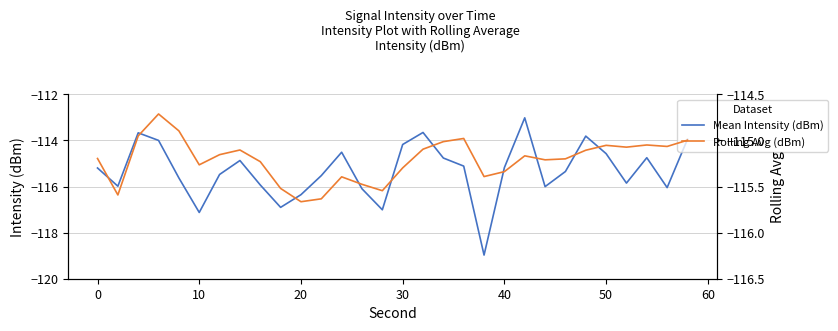

What is the maximum value for Mean Intensity (dBm)?

-113.0